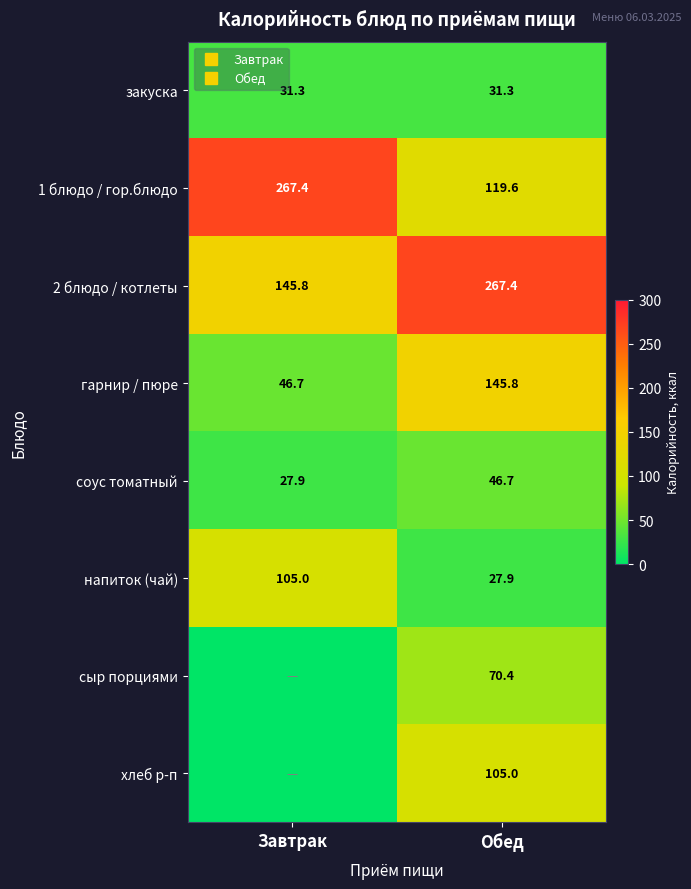

Which label corresponds to the largest value in the chart?

Завтрак